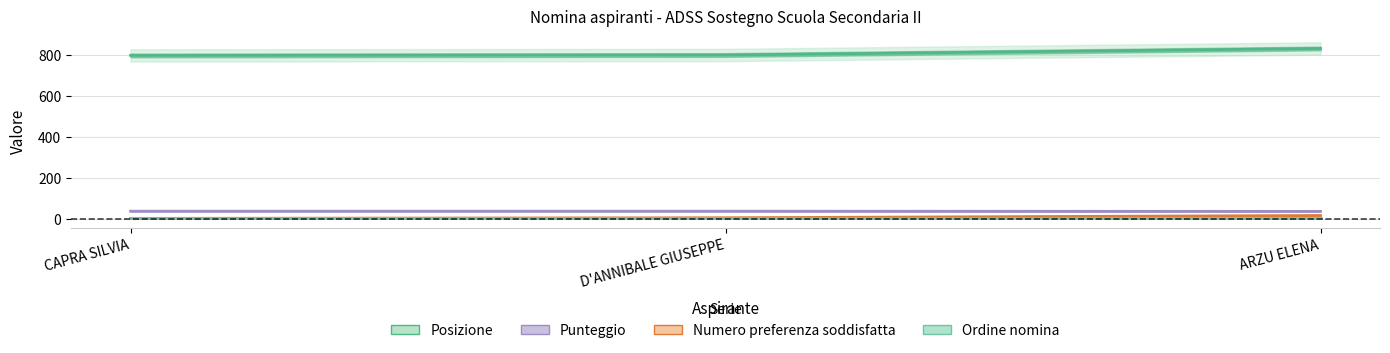

Count the number of data series in this chart.

4